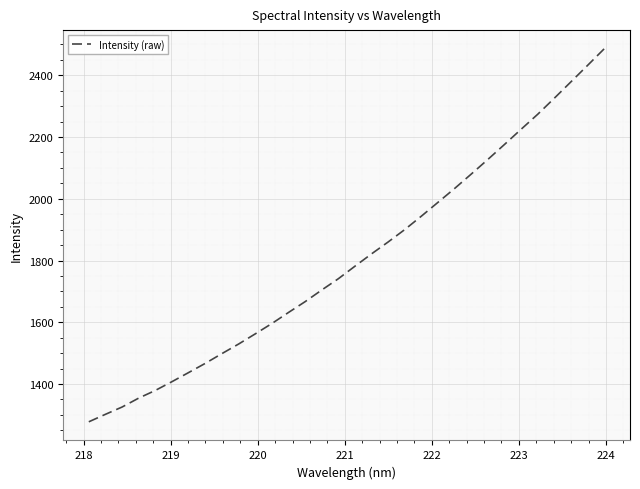

What is the difference between the second highest and minimum values?

1154.6